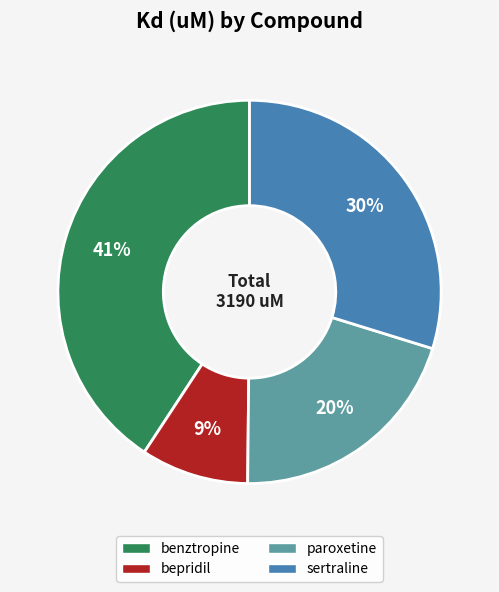

Does bepridil account for over 50% of the chart?

No